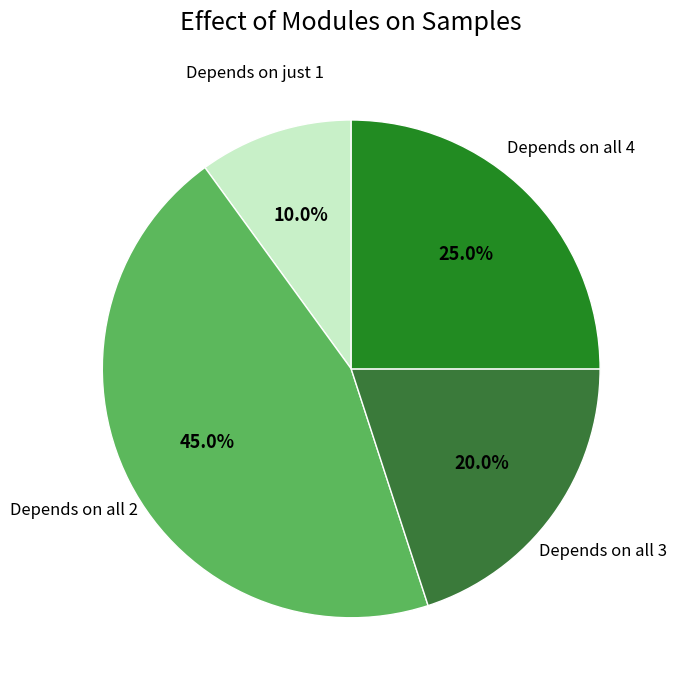

How many segments does this pie chart have?

4